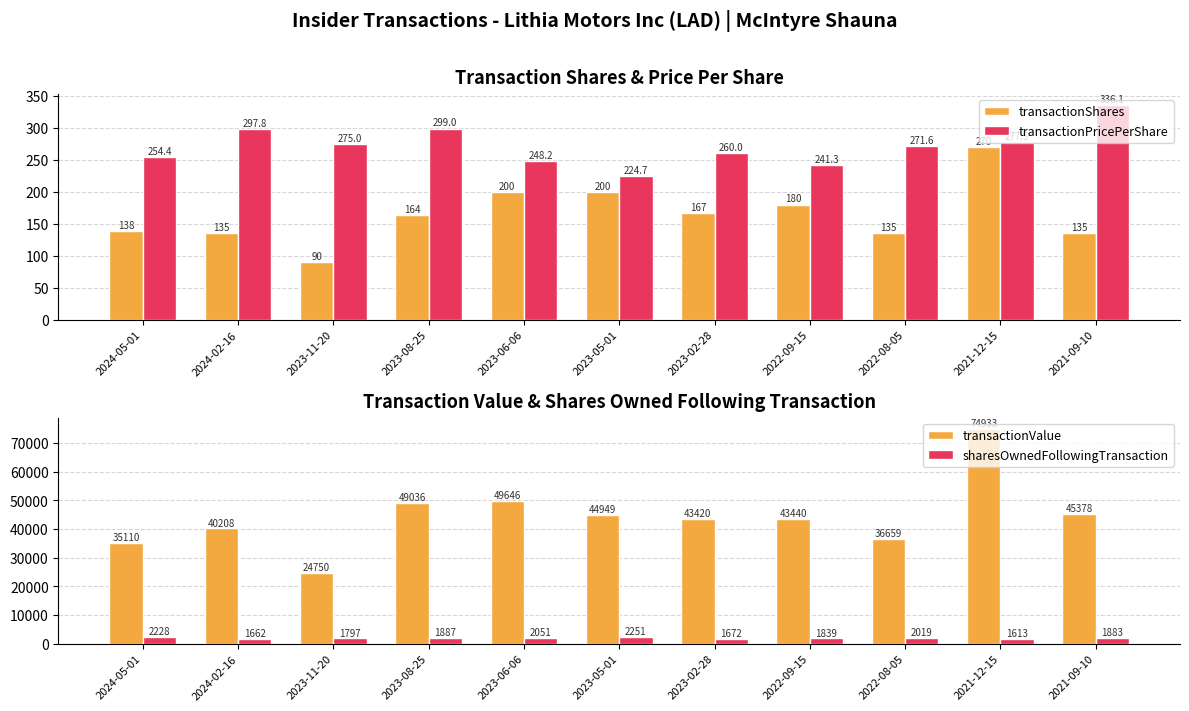

Reading left to right, list all the values displayed in this chart.

transactionShares: 2024-05-01=138.0	2024-02-16=135.0	2023-11-20=90.0	2023-08-25=164.0	2023-06-06=200.0	2023-05-01=200.0	2023-02-28=167.0	2022-09-15=180.0	2022-08-05=135.0	2021-12-15=270.0	2021-09-10=135.0
transactionPricePerShare: 2024-05-01=254.4	2024-02-16=297.8	2023-11-20=275.0	2023-08-25=299.0	2023-06-06=248.2	2023-05-01=224.7	2023-02-28=260.0	2022-09-15=241.3	2022-08-05=271.6	2021-12-15=277.5	2021-09-10=336.1
transactionValue: 2024-05-01=35110.0	2024-02-16=40208.0	2023-11-20=24750.0	2023-08-25=49036.0	2023-06-06=49646.0	2023-05-01=44949.0	2023-02-28=43420.0	2022-09-15=43440.0	2022-08-05=36659.0	2021-12-15=74933.0	2021-09-10=45378.0
sharesOwnedFollowingTransaction: 2024-05-01=2228.0	2024-02-16=1662.0	2023-11-20=1797.0	2023-08-25=1887.0	2023-06-06=2051.0	2023-05-01=2251.0	2023-02-28=1672.0	2022-09-15=1839.0	2022-08-05=2019.0	2021-12-15=1613.0	2021-09-10=1883.0